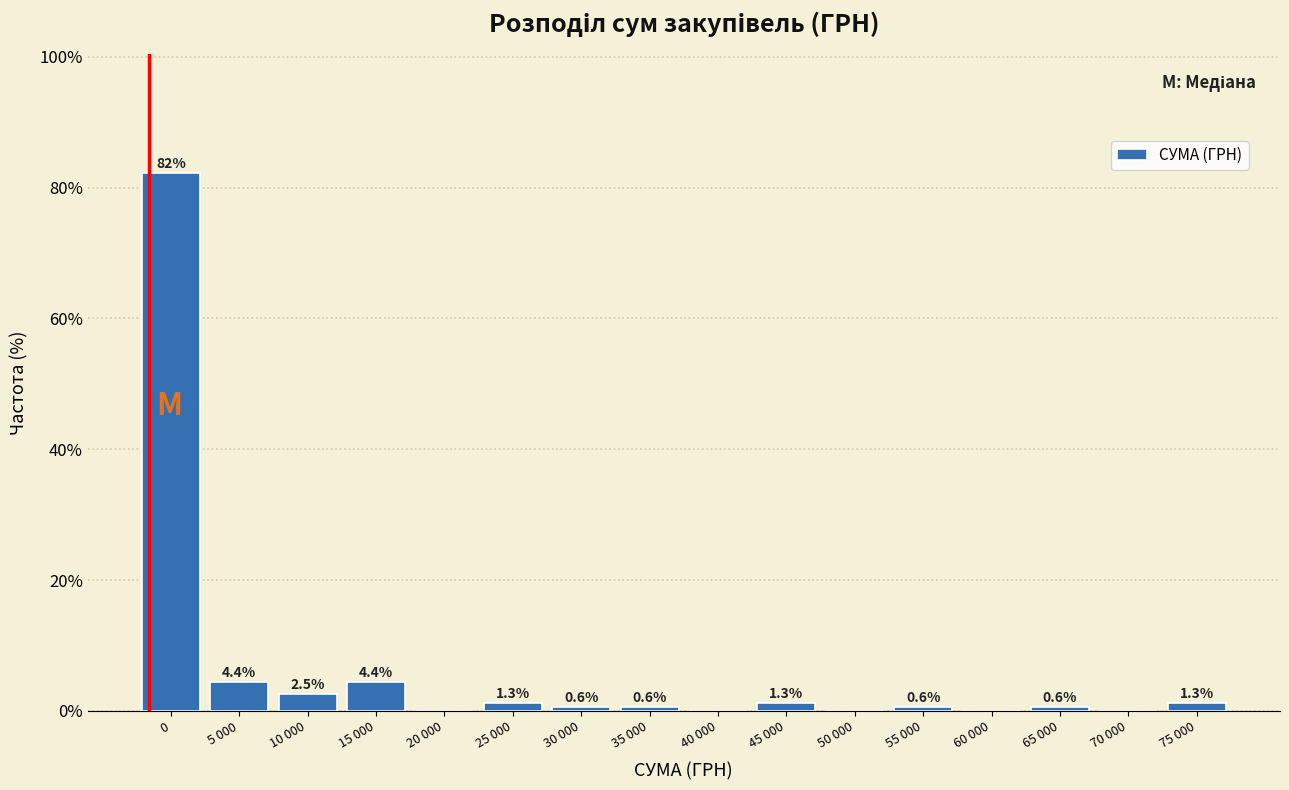

Reading left to right, list all the values displayed in this chart.

0=82.3	5 000=4.4	10 000=2.5	15 000=4.4	20 000=0.0	25 000=1.3	30 000=0.6	35 000=0.6	40 000=0.0	45 000=1.3	50 000=0.0	55 000=0.6	60 000=0.0	65 000=0.6	70 000=0.0	75 000=1.3